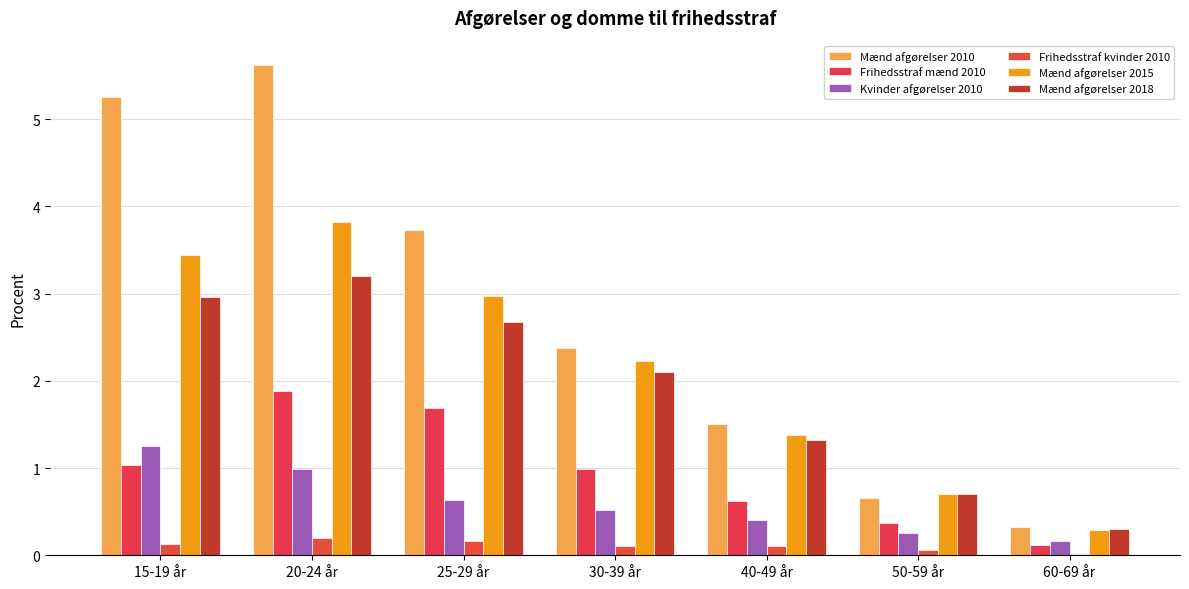

Reading left to right, what are all the values shown in this chart?

Mænd afgørelser 2010: 15-19 år=5.3	20-24 år=5.6	25-29 år=3.7	30-39 år=2.4	40-49 år=1.5	50-59 år=0.7	60-69 år=0.3
Frihedsstraf mænd 2010: 15-19 år=1.0	20-24 år=1.9	25-29 år=1.7	30-39 år=1.0	40-49 år=0.6	50-59 år=0.4	60-69 år=0.1
Kvinder afgørelser 2010: 15-19 år=1.3	20-24 år=1.0	25-29 år=0.6	30-39 år=0.5	40-49 år=0.4	50-59 år=0.3	60-69 år=0.2
Frihedsstraf kvinder 2010: 15-19 år=0.1	20-24 år=0.2	25-29 år=0.2	30-39 år=0.1	40-49 år=0.1	50-59 år=0.1	60-69 år=0.0
Mænd afgørelser 2015: 15-19 år=3.4	20-24 år=3.8	25-29 år=3.0	30-39 år=2.2	40-49 år=1.4	50-59 år=0.7	60-69 år=0.3
Mænd afgørelser 2018: 15-19 år=3.0	20-24 år=3.2	25-29 år=2.7	30-39 år=2.1	40-49 år=1.3	50-59 år=0.7	60-69 år=0.3